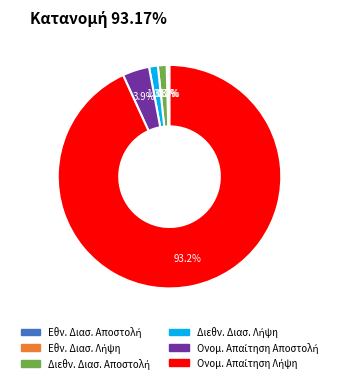

Is there a majority slice in this chart?

Yes